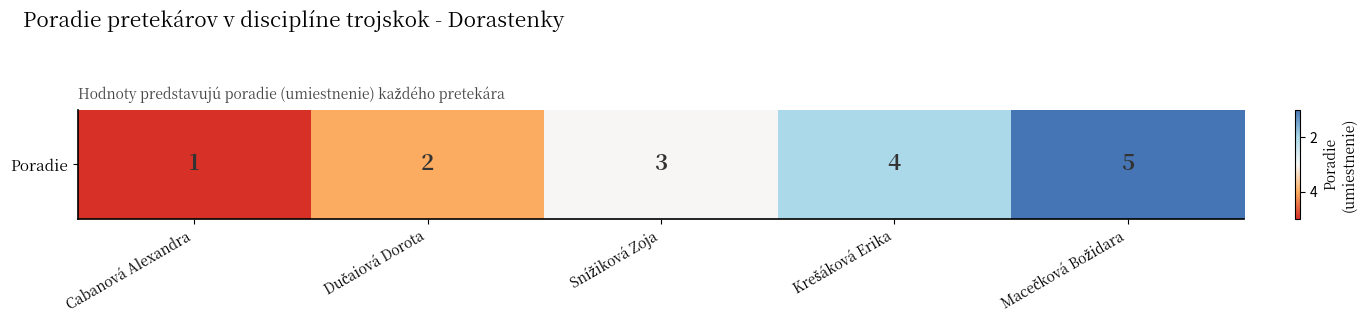

How many data points are above 0?

4